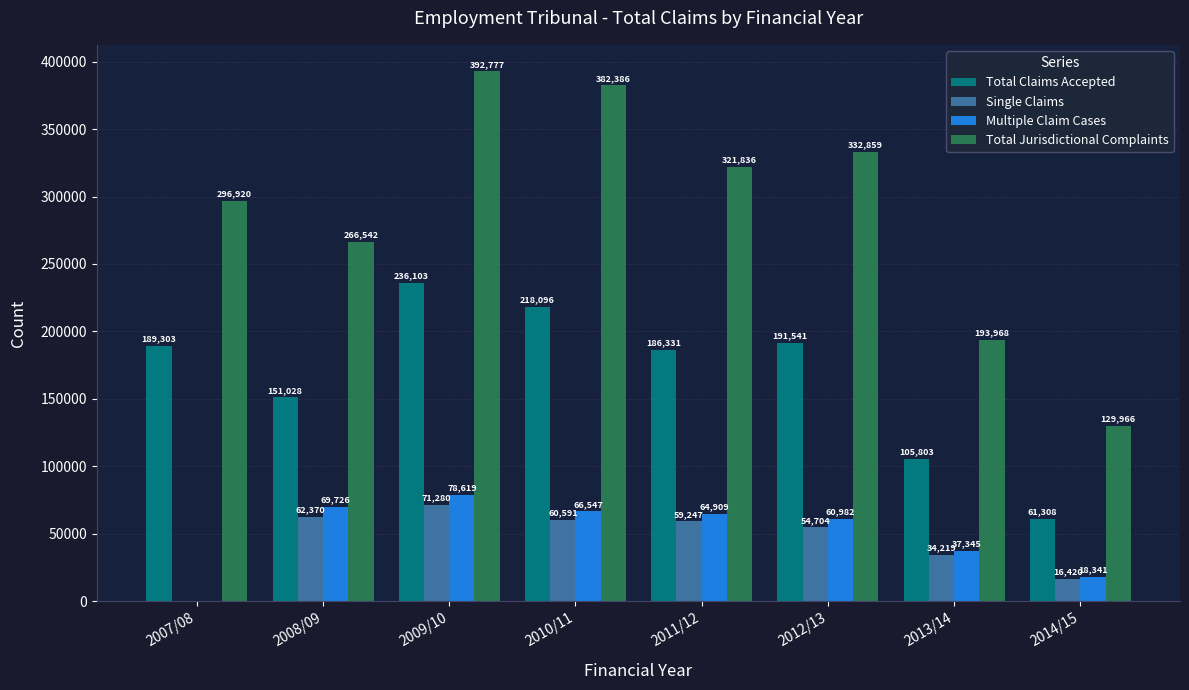

What is the sum of the Multiple Claim Cases values at 2007/08 and 2008/09?

69726